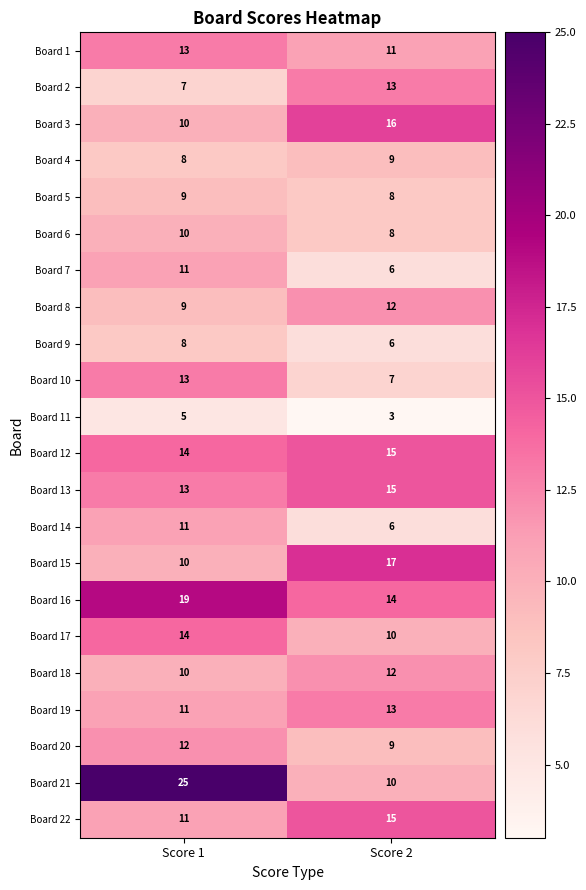

The value of Board 10 at Score 2 is 7. True or false?

True